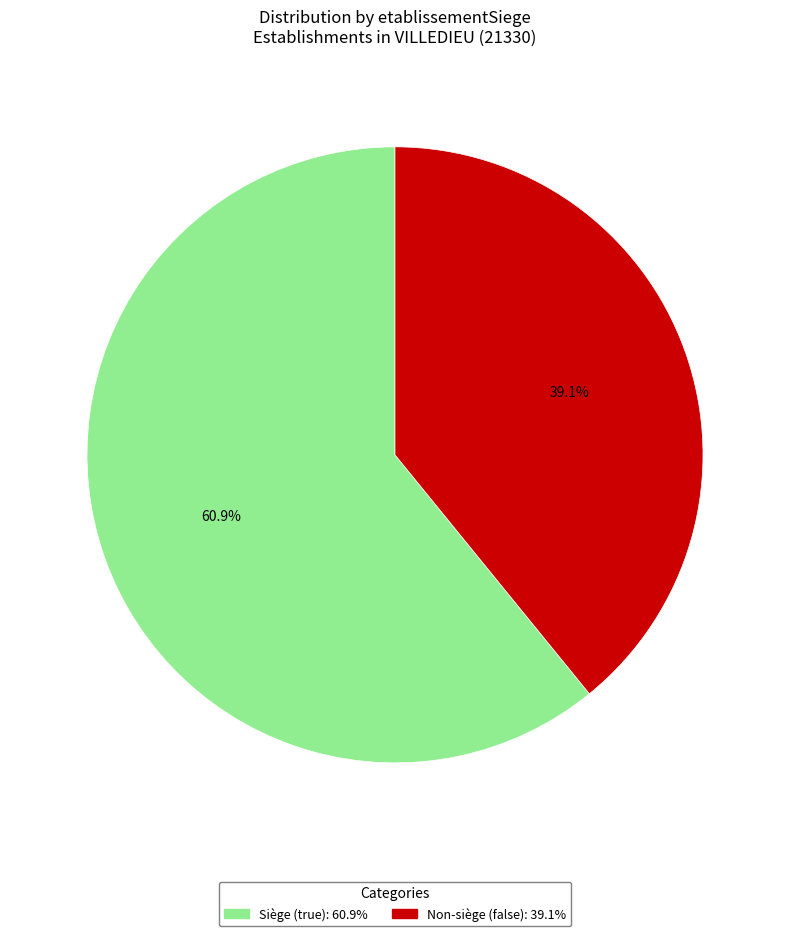

Is there any slice that represents more than half of the pie?

Yes